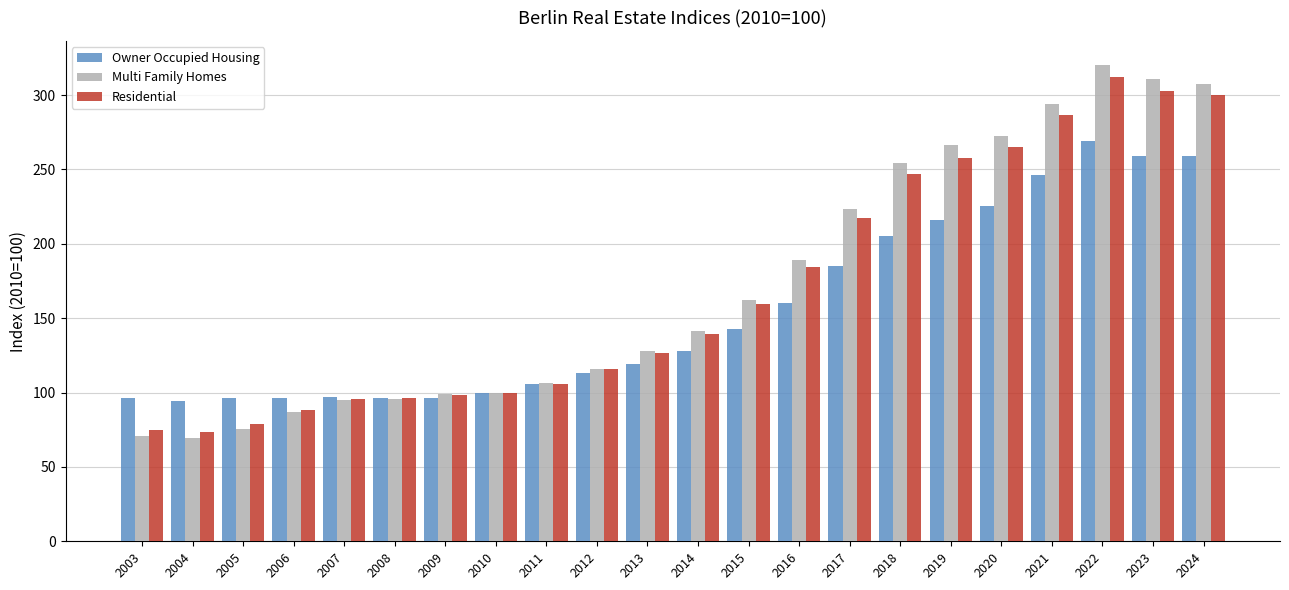

What is the lowest value of the Residential series?

73.6